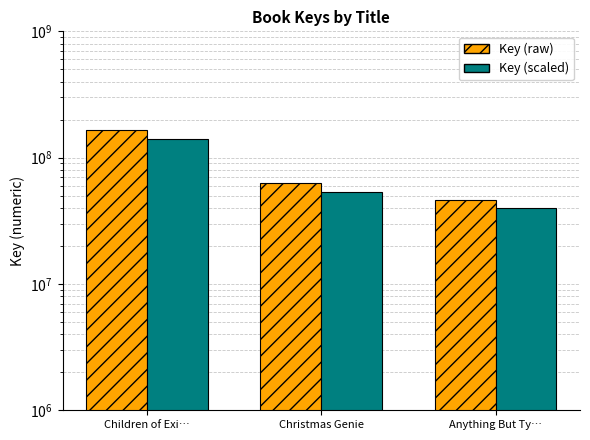

At which category does the chart reach its minimum across all series?

Anything But Ty…